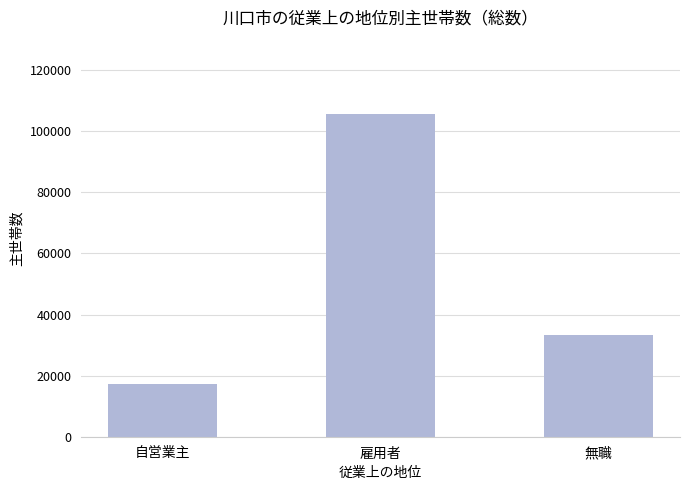

Rank the categories by value from lowest to highest.

自営業主, 無職, 雇用者